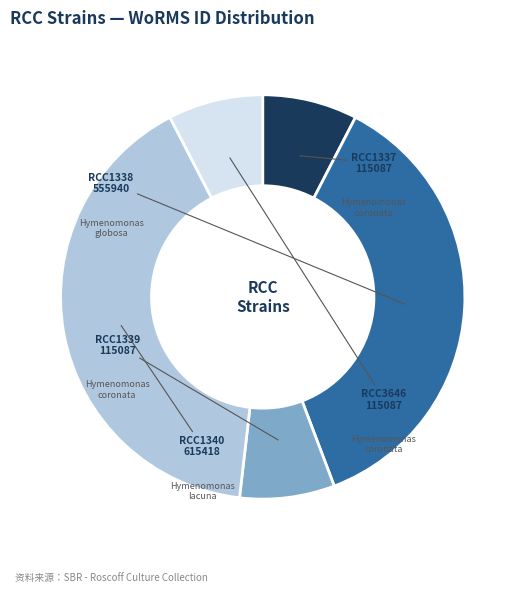

Which slice is the largest?

RCC1340